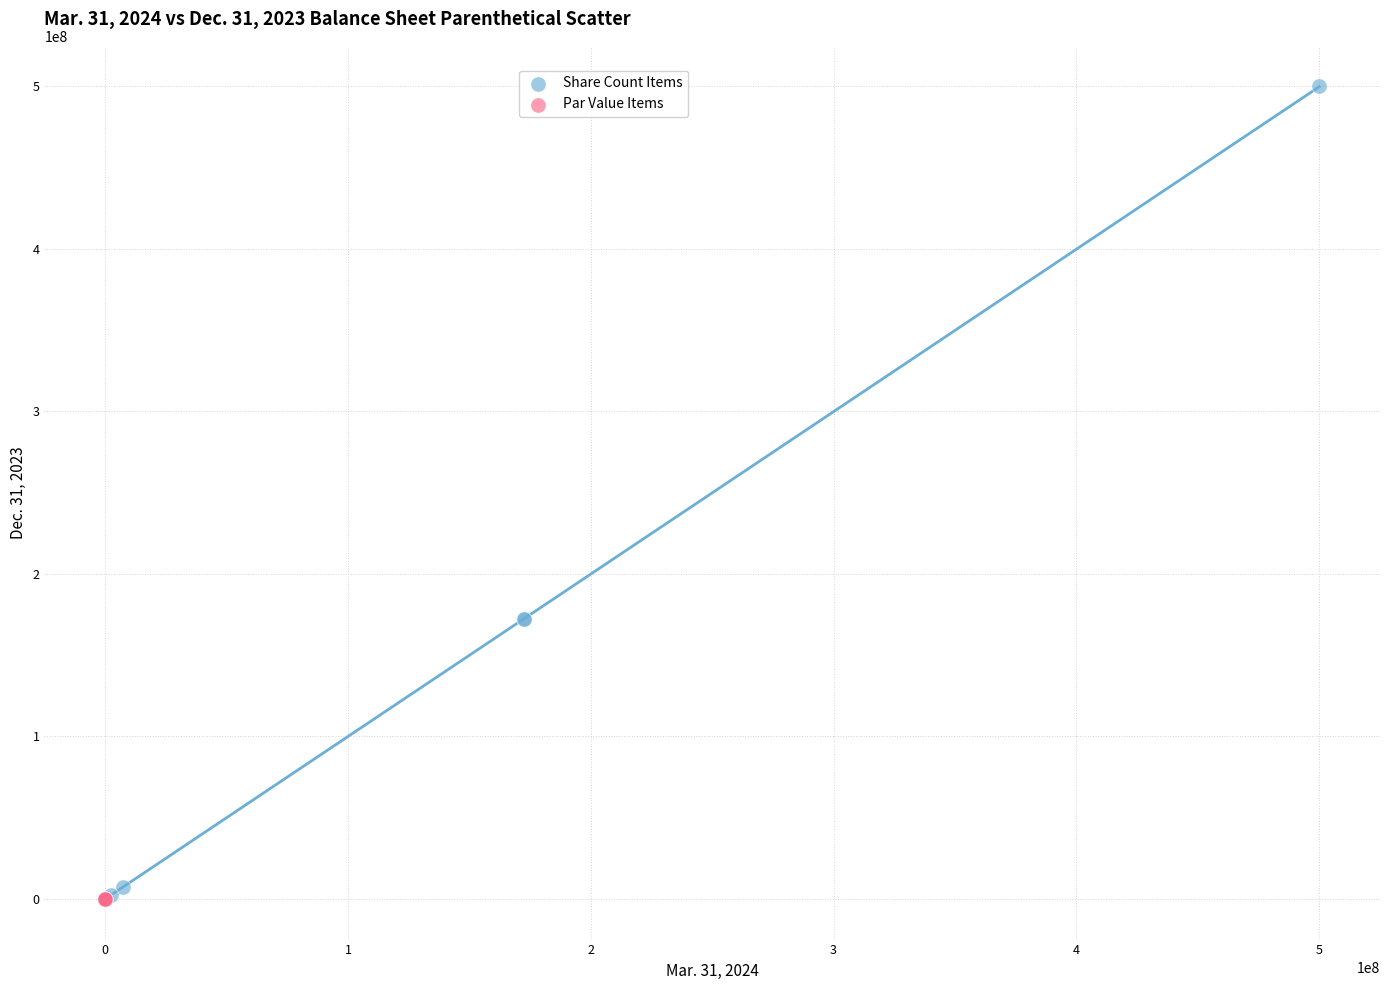

Which series contains the highest Y value?

Share Count Items